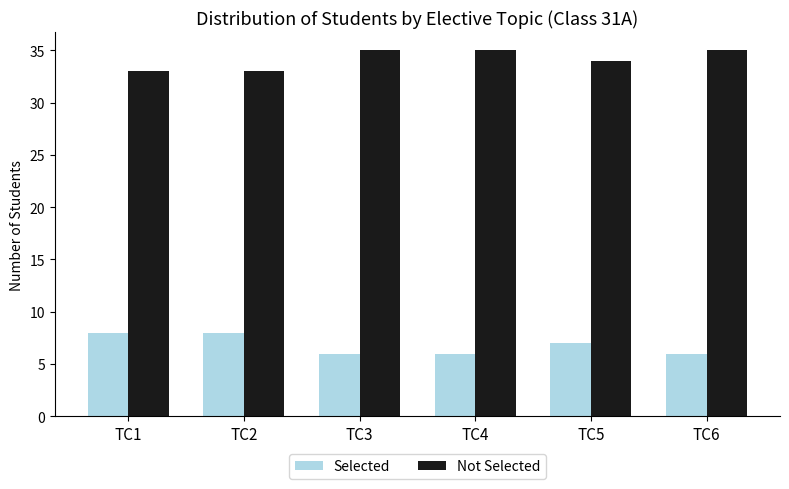

What is the difference between the highest and lowest values at TC5?

27